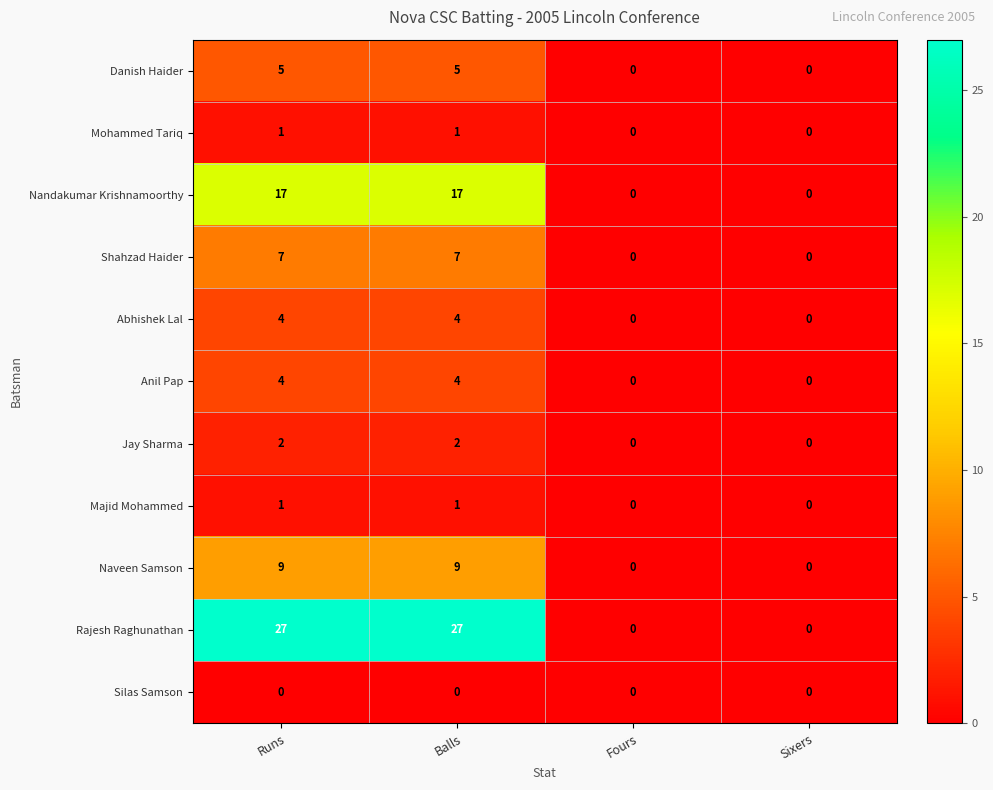

Which series changed the most between Balls and Fours?

Rajesh Raghunathan